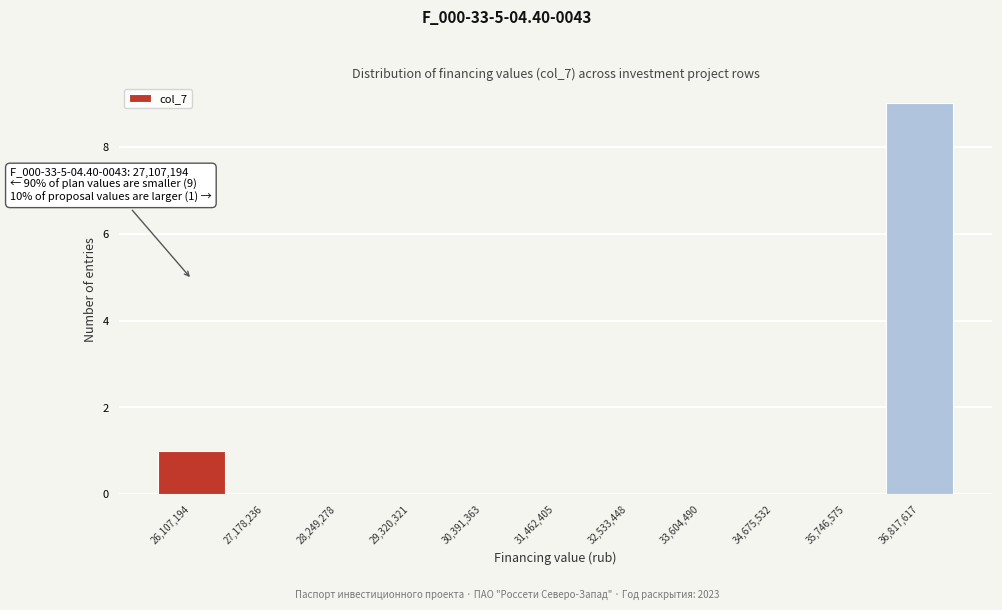

Reading left to right, extract all data points from this chart.

26,107,194=1	27,178,236=0	28,249,278=0	29,320,321=0	30,391,363=0	31,462,405=0	32,533,448=0	33,604,490=0	34,675,532=0	35,746,575=0	36,817,617=9